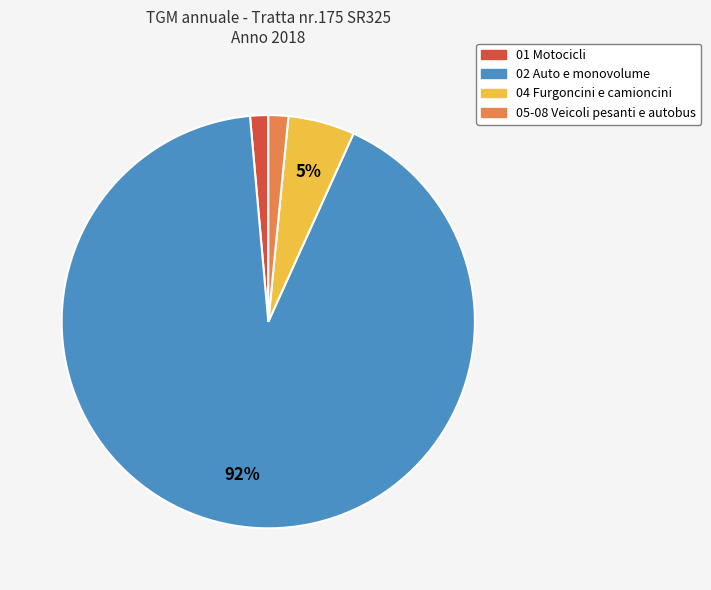

To the nearest percent, what is the average slice percentage?

25%